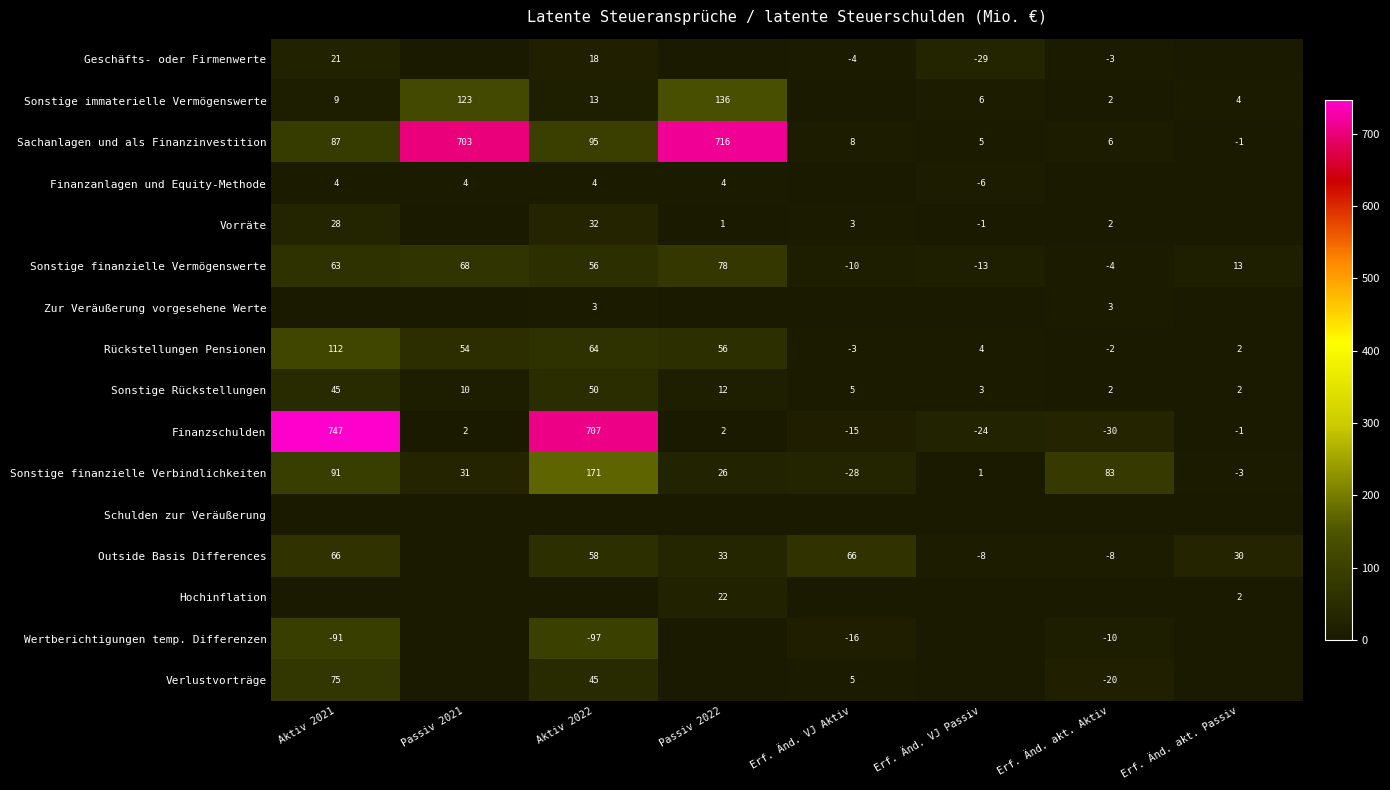

Rank the categories by Sonstige finanzielle Vermögenswerte value from lowest to highest.

Erf. Änd. VJ Passiv, Erf. Änd. VJ Aktiv, Erf. Änd. akt. Aktiv, Erf. Änd. akt. Passiv, Aktiv 2022, Aktiv 2021, Passiv 2021, Passiv 2022